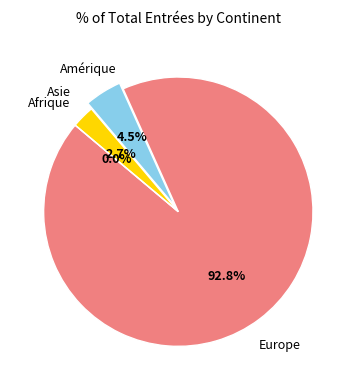

Combined, what portion of the pie is Europe and Amérique?

97.3%